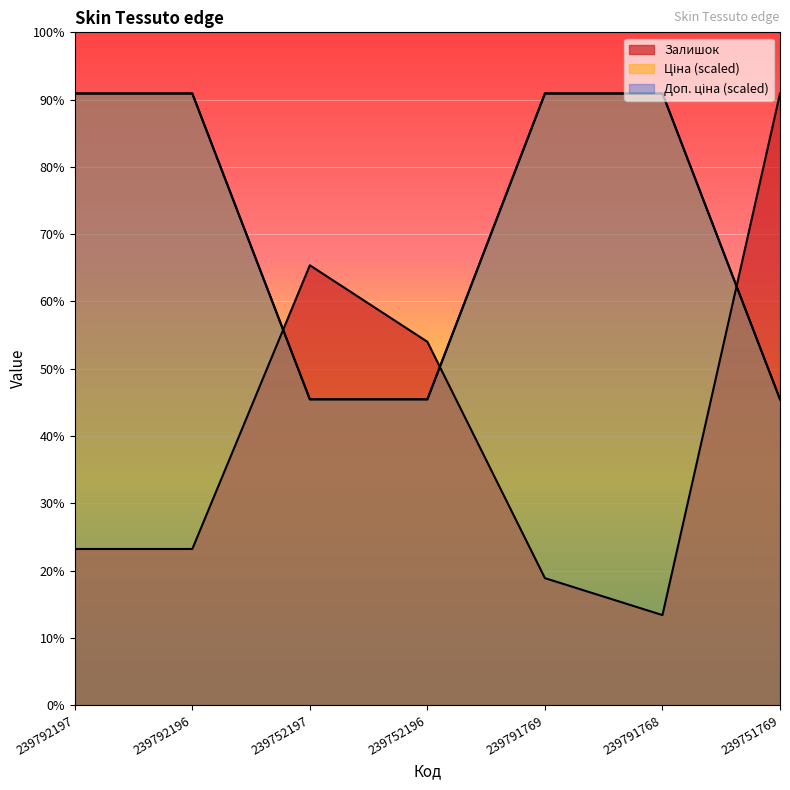

At which label is Доп. ціна closest to 881?

239752197